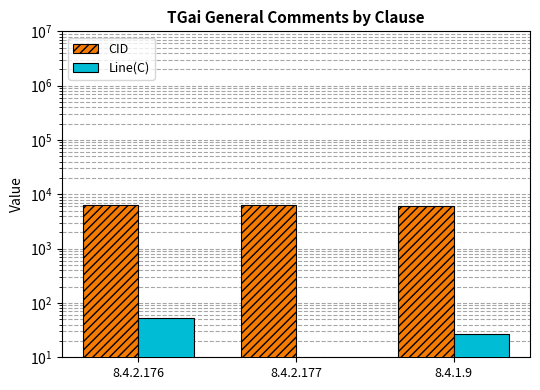

Read the Line(C) value at 8.4.1.9, to the nearest 10.

30